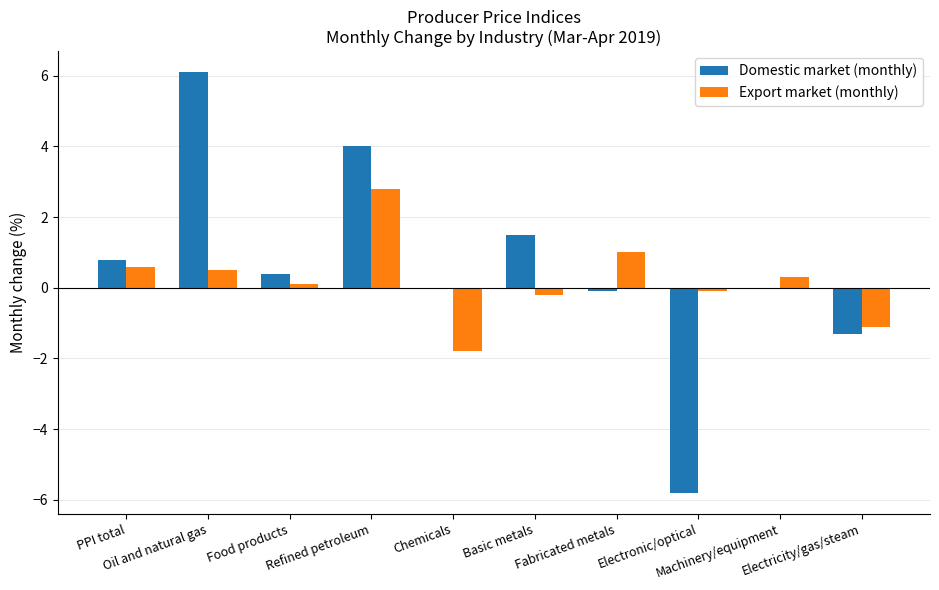

What is the maximum value shown in the chart?

6.1